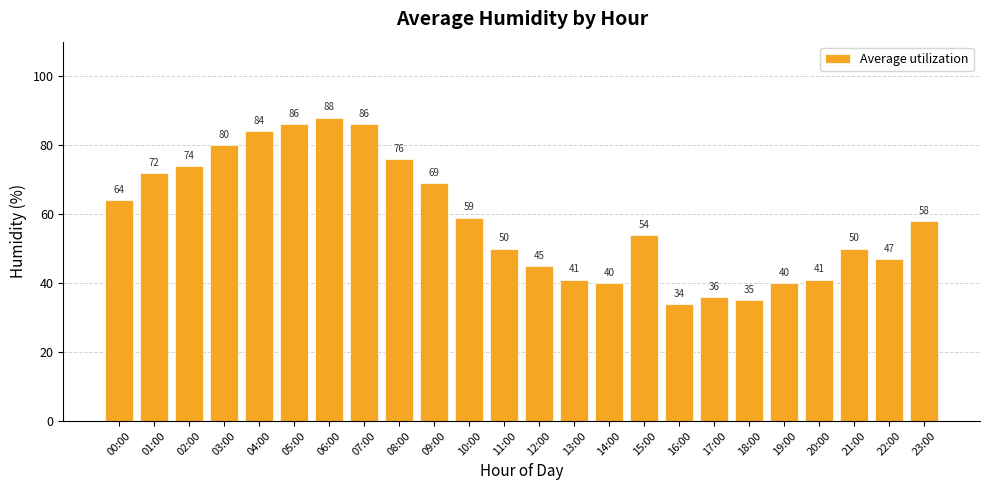

What is the change in value from 00:00 to 18:00?

-29